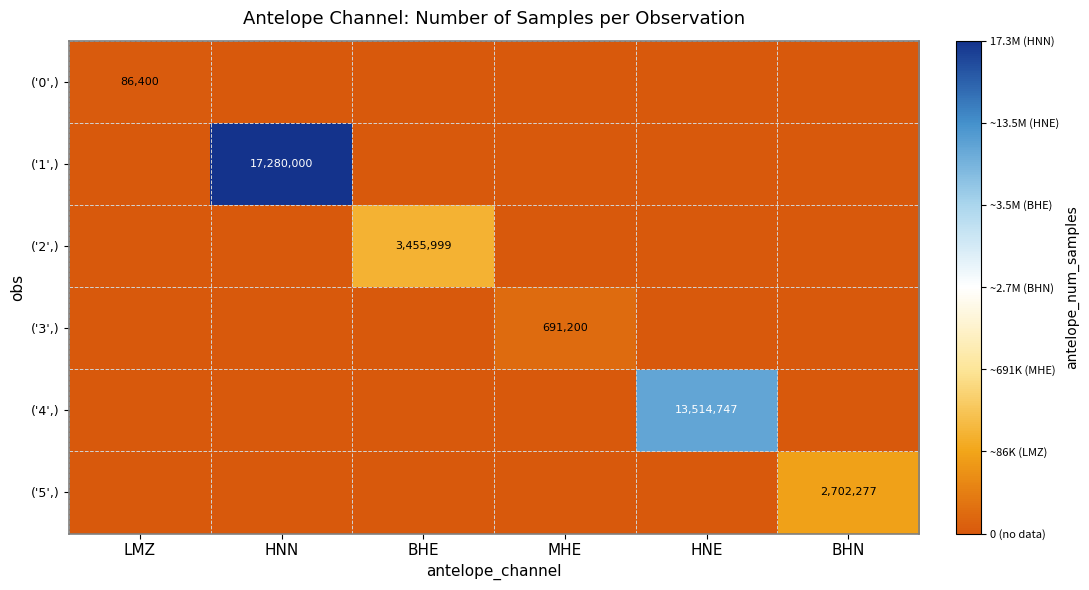

The ('3',) series shows 1225618 at MHE. True or false?

False